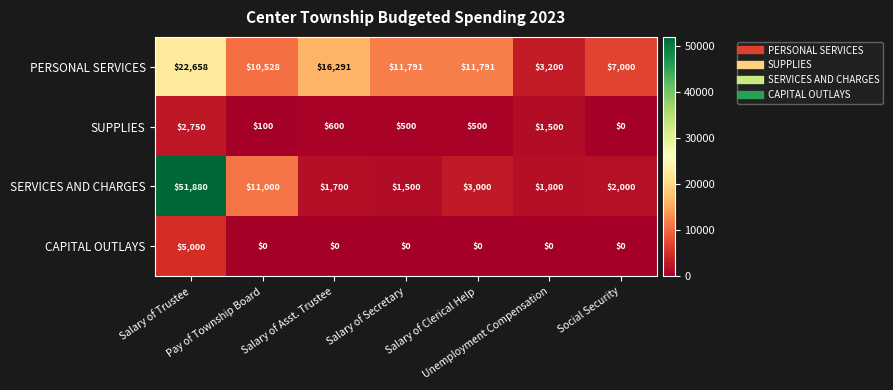

At how many categories does at least one series exceed 49687?

1